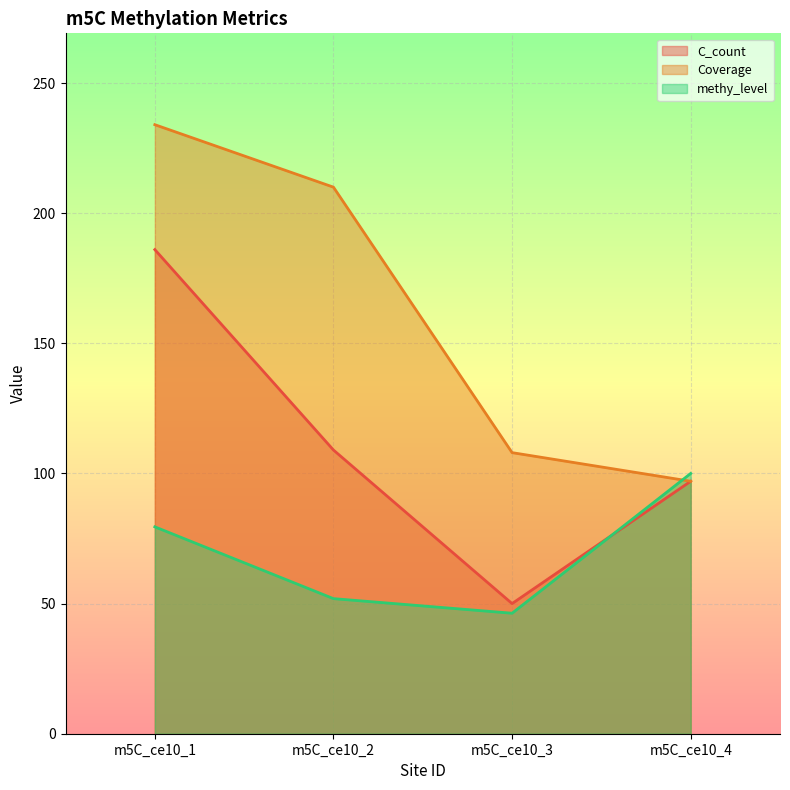

What is the maximum value for methy_level?

100.0